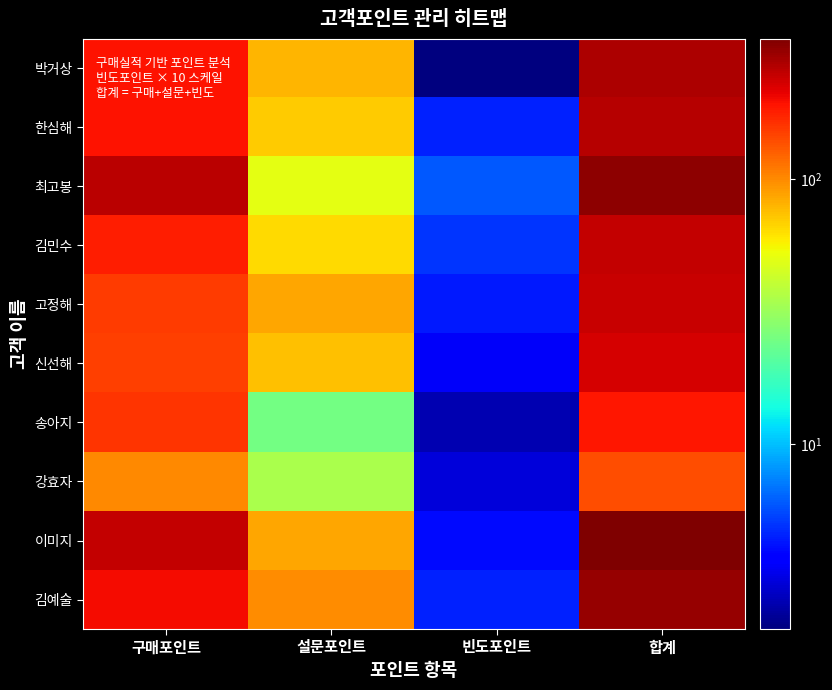

Reading right to left, what are all the values shown in this chart?

박거상: 합계=272.0	빈도포인트=2.0	설문포인트=80.0	구매포인트=190.0
한심해: 합계=264.5	빈도포인트=4.5	설문포인트=70.0	구매포인트=190.0
최고봉: 합계=316.0	빈도포인트=6.0	설문포인트=50.0	구매포인트=260.0
김민수: 합계=250.0	빈도포인트=5.0	설문포인트=65.0	구매포인트=180.0
고정해: 합계=244.3	빈도포인트=4.3	설문포인트=85.0	구매포인트=155.0
신선해: 합계=229.5	빈도포인트=3.5	설문포인트=75.0	구매포인트=151.0
송아지: 합계=188.5	빈도포인트=2.5	설문포인트=25.0	구매포인트=161.0
강효자: 합계=138.0	빈도포인트=3.0	설문포인트=35.0	구매포인트=100.0
이미지: 합계=339.0	빈도포인트=4.0	설문포인트=85.0	구매포인트=250.0
김예술: 합계=302.5	빈도포인트=4.5	설문포인트=98.0	구매포인트=200.0